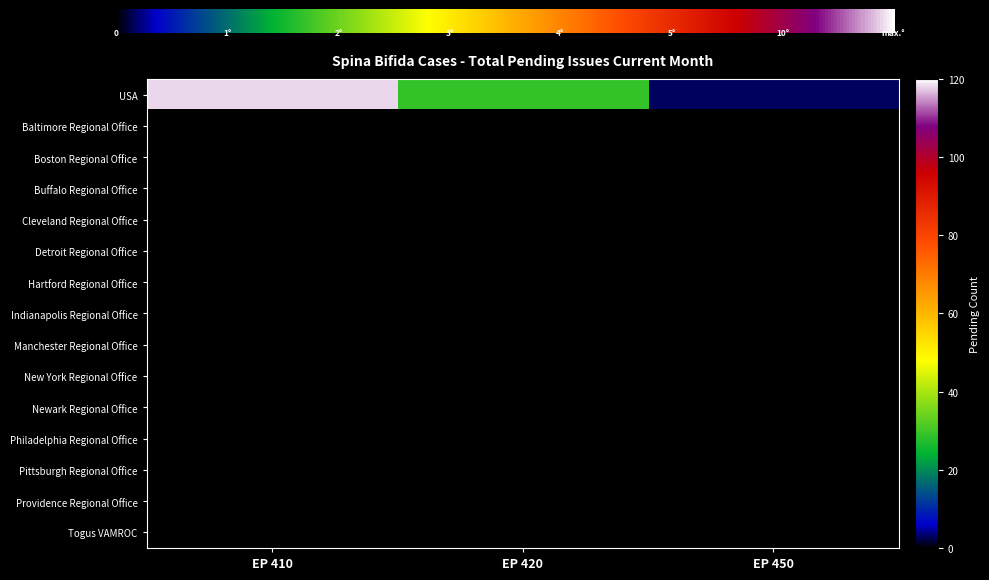

What is the difference between the highest and lowest values at EP 420?

29